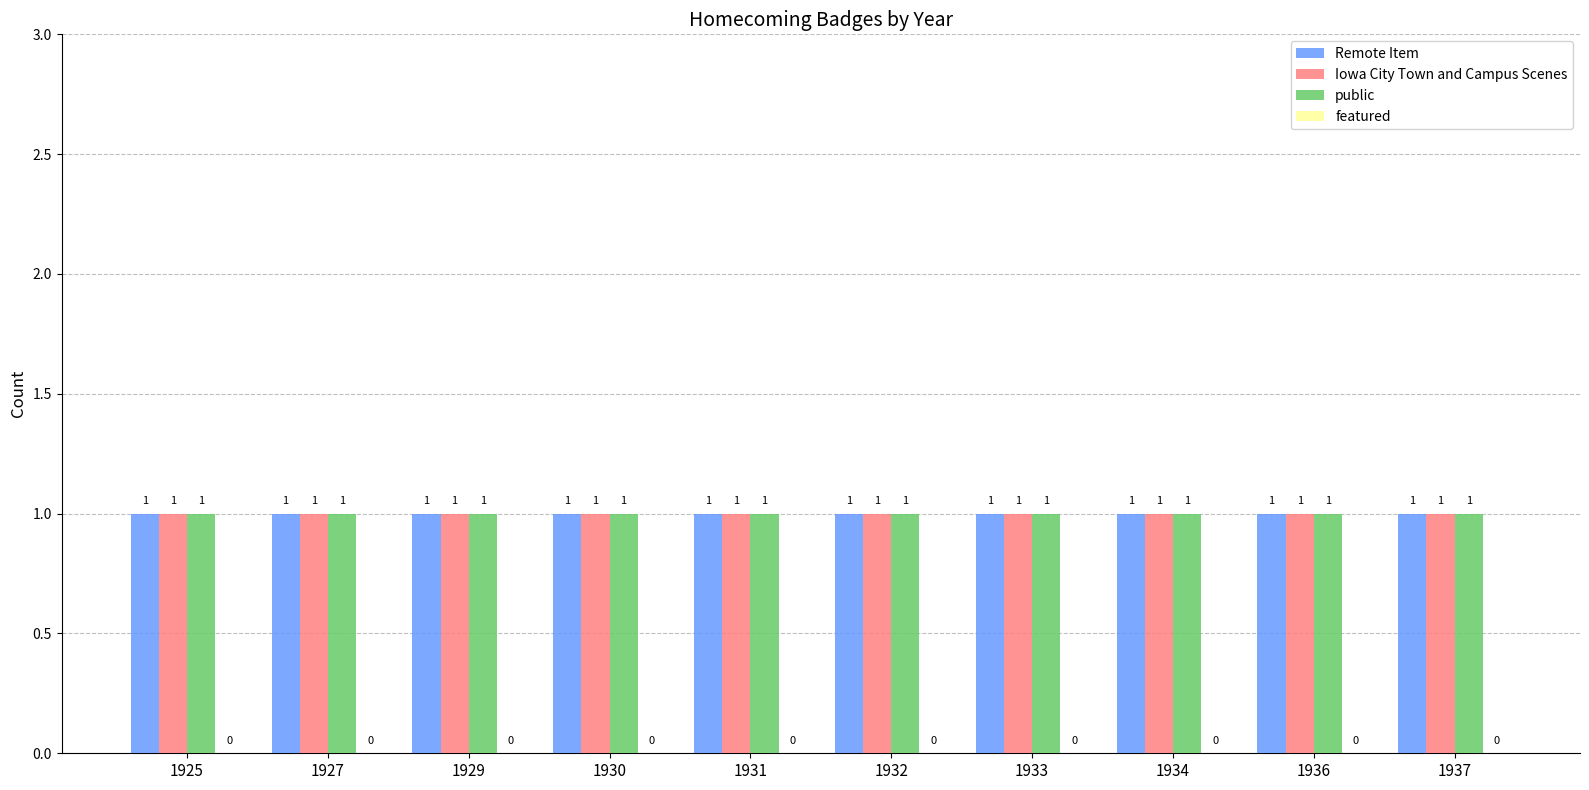

The public series shows 1 at 1927. True or false?

True